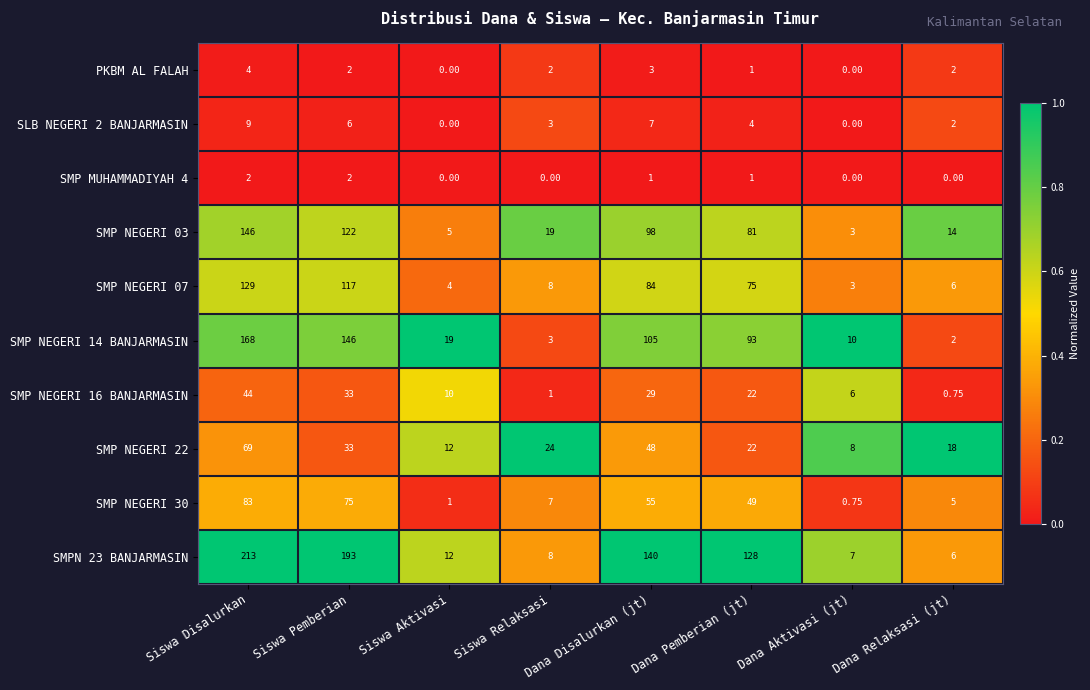

At which label is SMPN 23 BANJARMASIN closest to 109?

Dana Pemberian (jt)